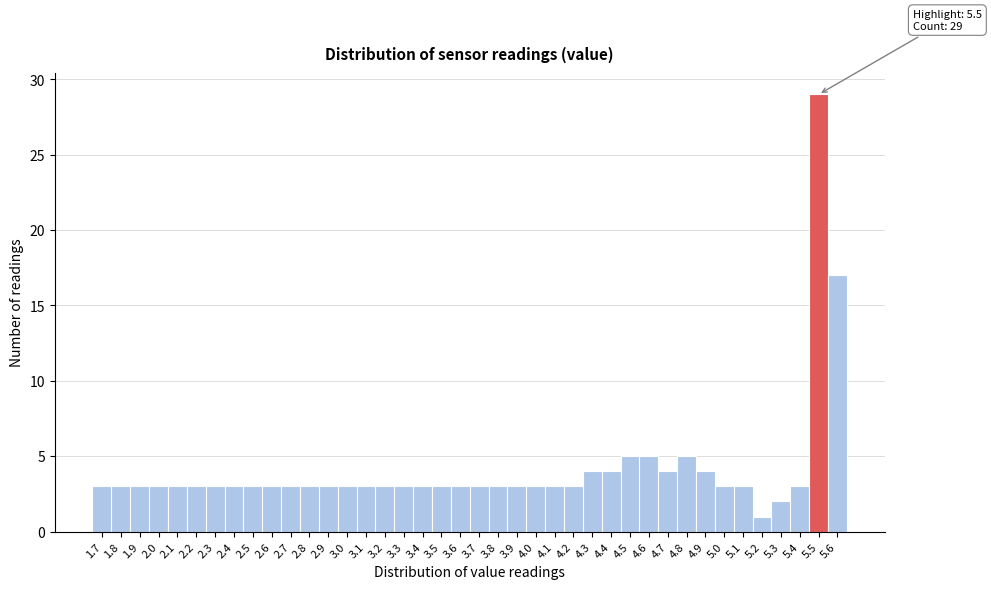

Over which range of the x-axis is the bar tallest?

5.45 to 5.55